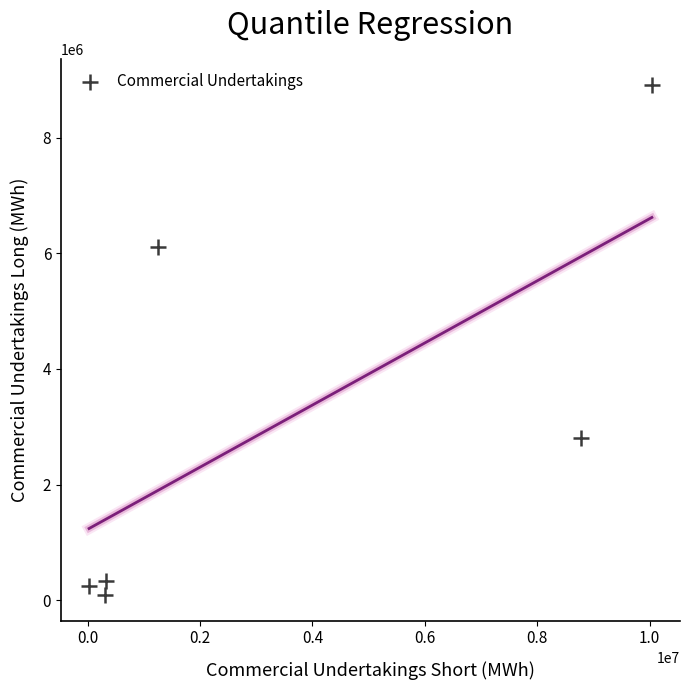

What is the range of X values (max minus min)?

10012097